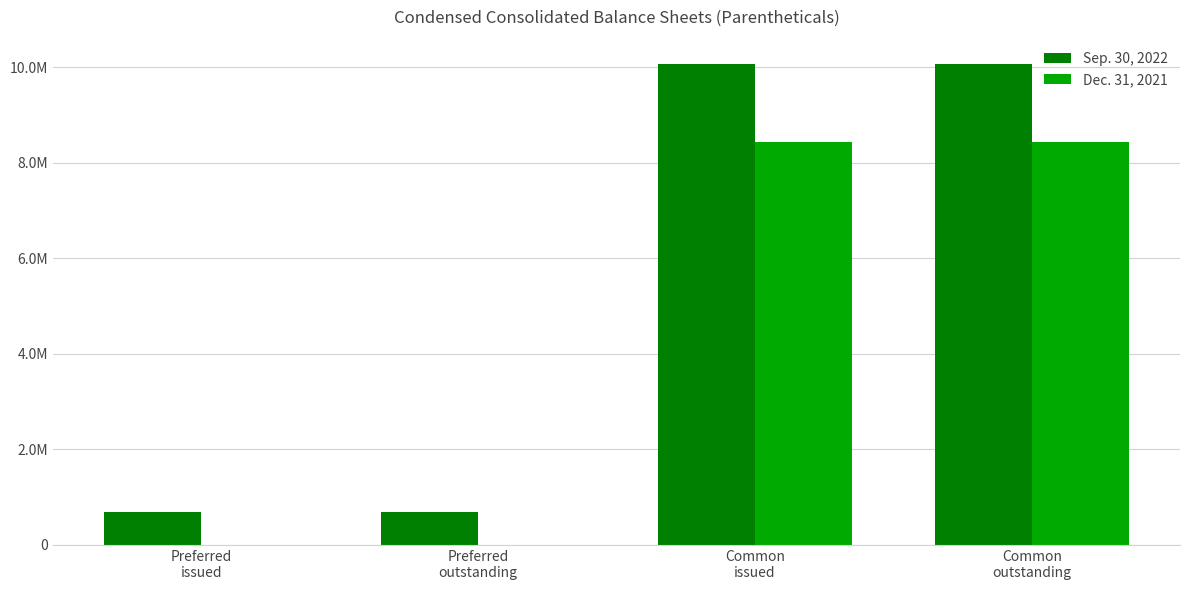

What are all the series names shown in the legend?

Sep. 30, 2022, Dec. 31, 2021